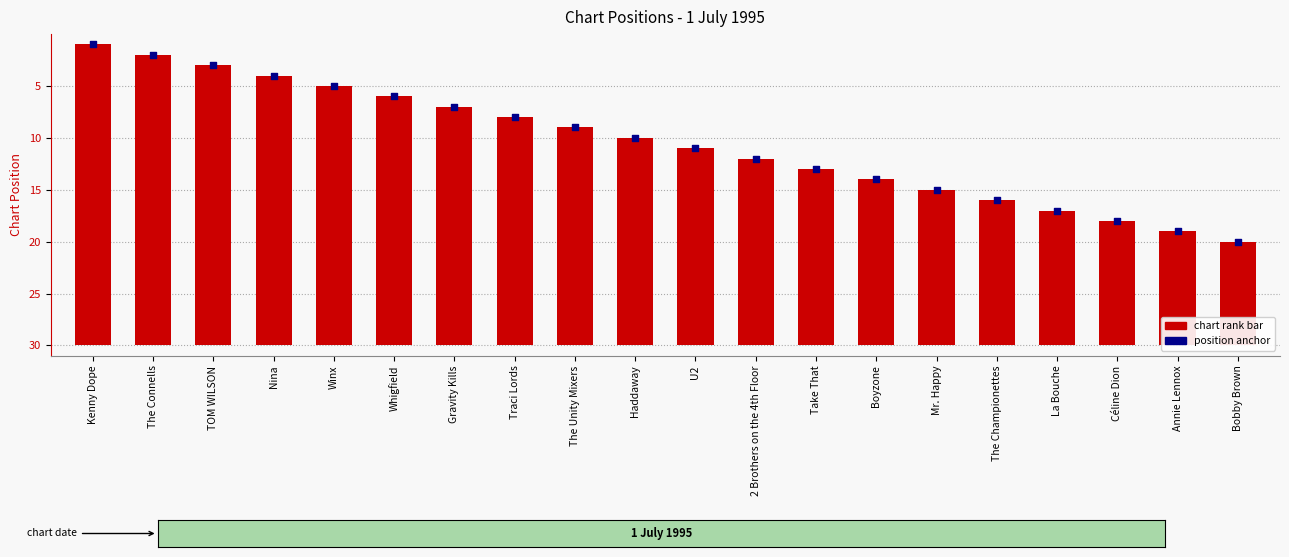

Is the value of Anchor (chart position) at U2 greater than the value of Position (chart rank) at The Championettes?

No